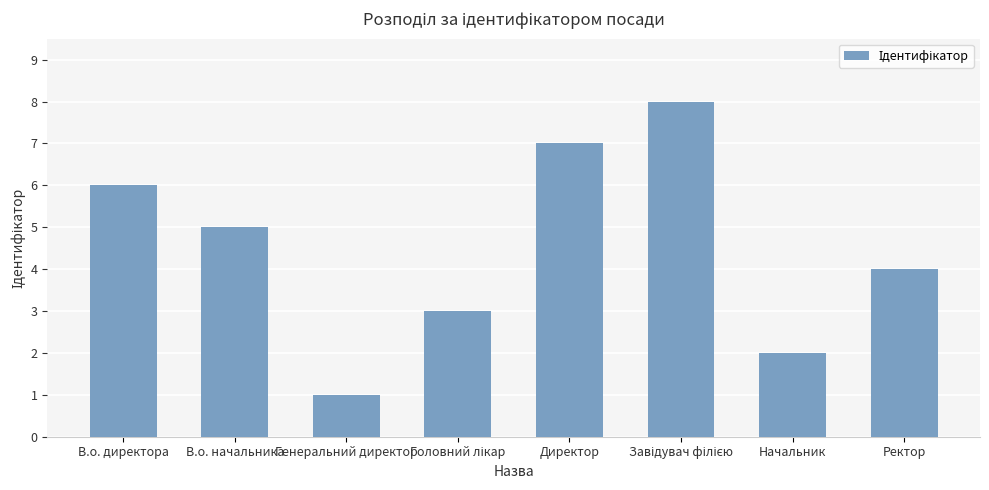

What is the greatest value displayed?

8